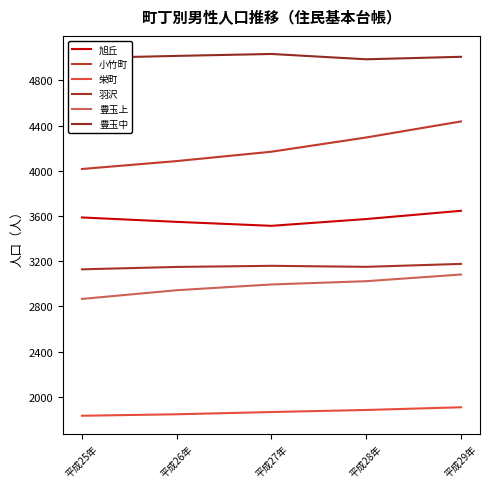

Is it true that 小竹町 equals 4295 at 平成28年?

True